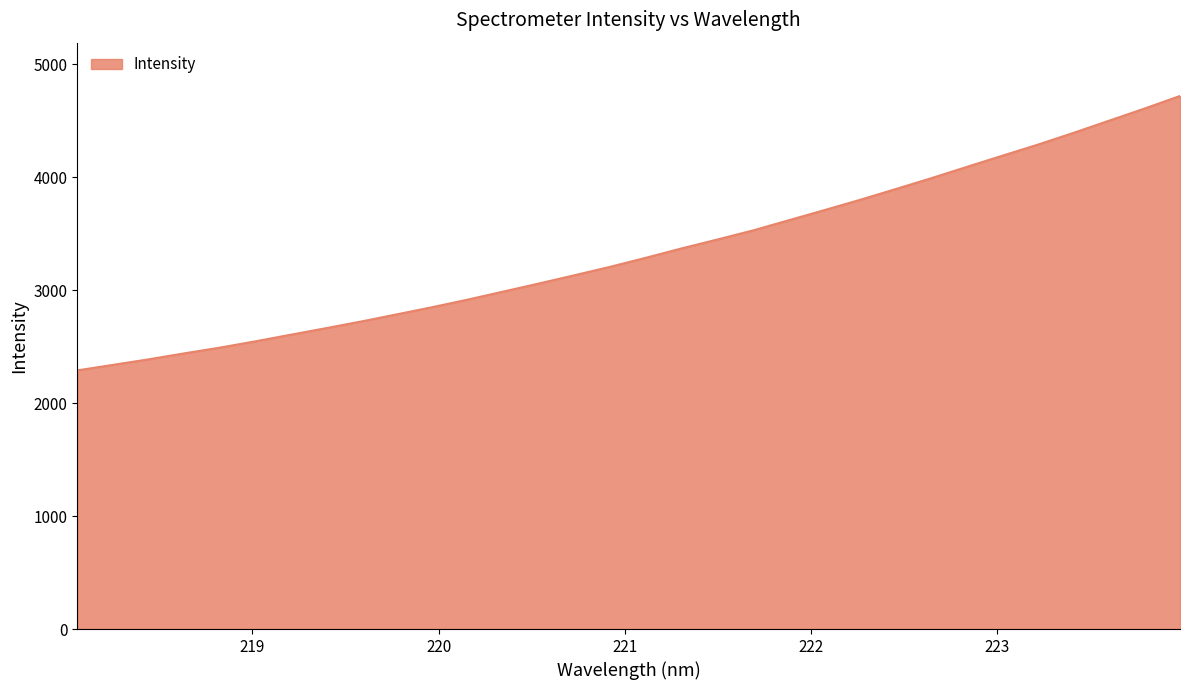

What is the difference between the maximum and minimum values?

2428.5